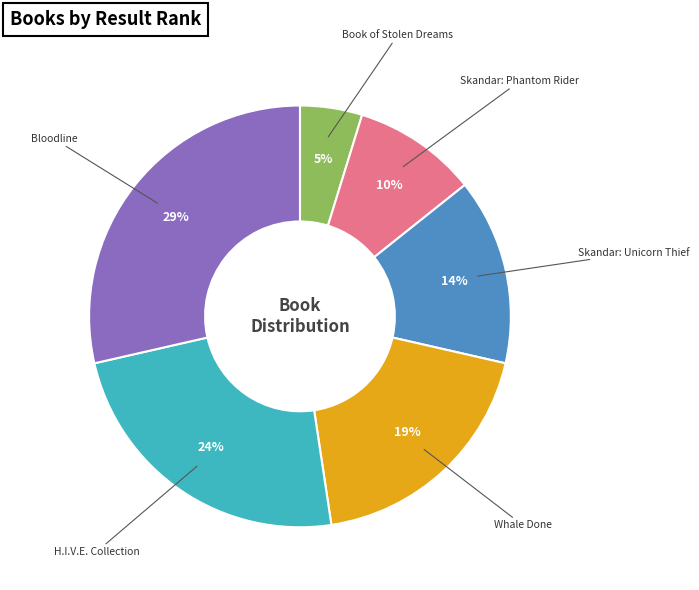

To the nearest percent, what is the difference between the largest and smallest slice percentages?

24%